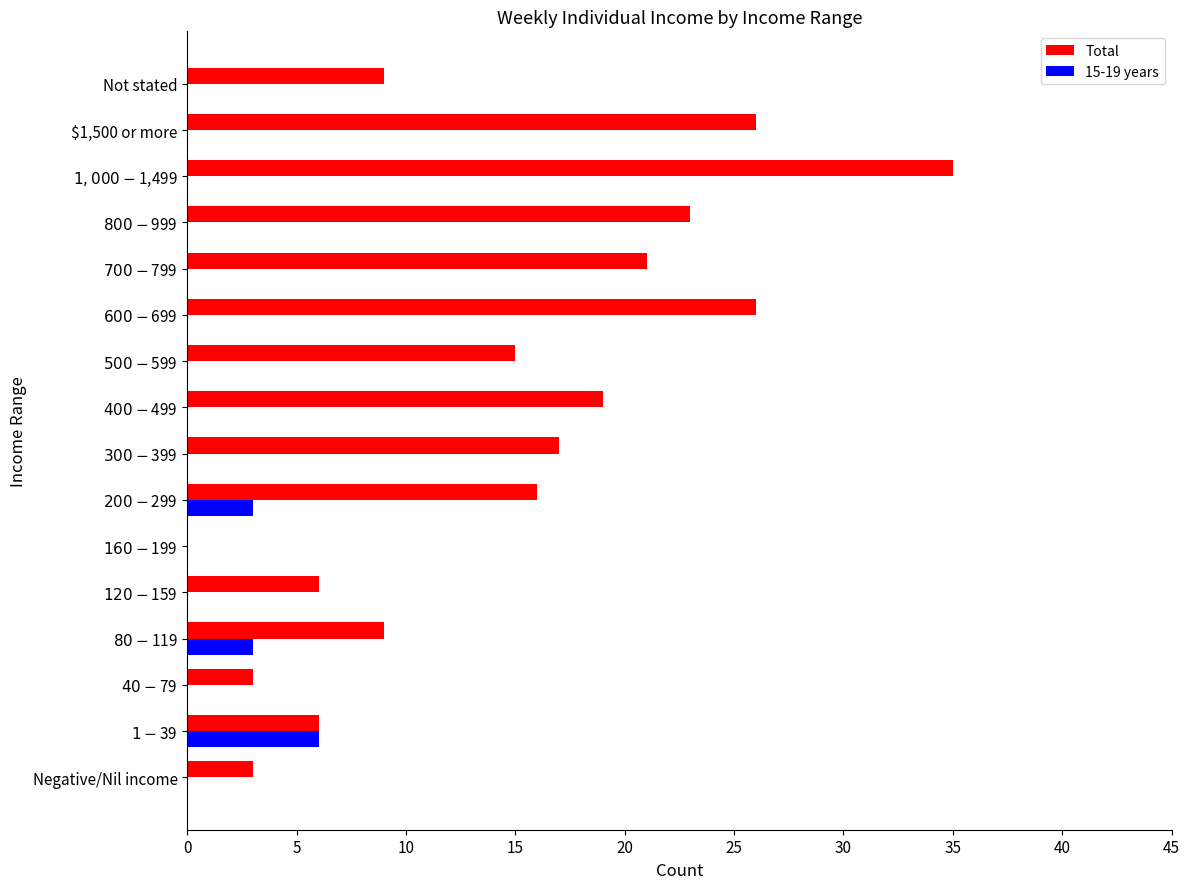

How many data points does each series have?

16